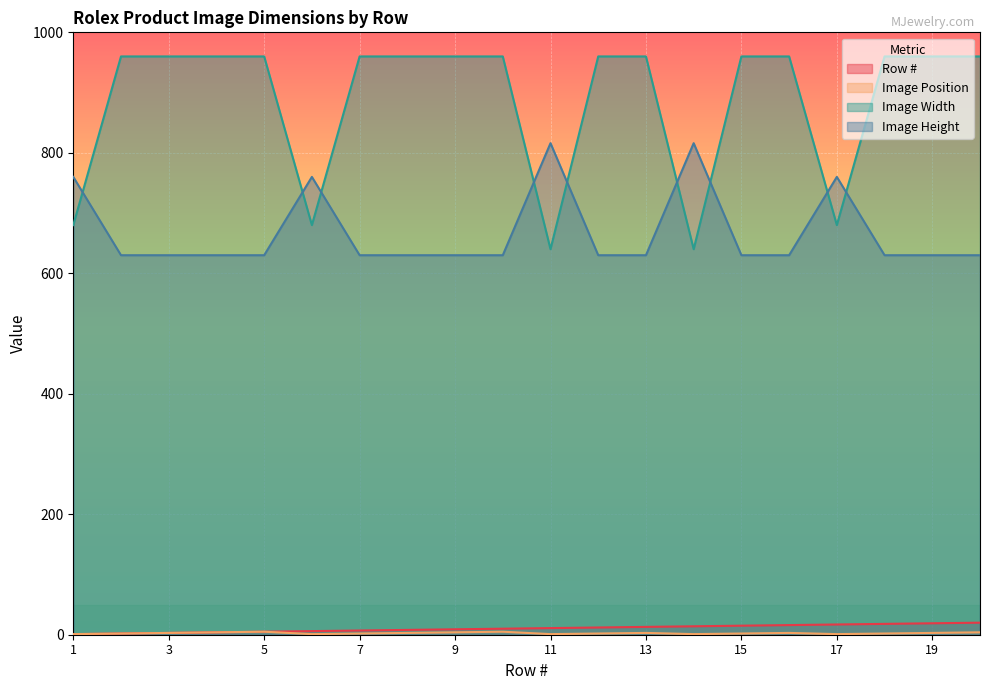

What is the difference between the second highest and minimum values in the Image Width series?

320